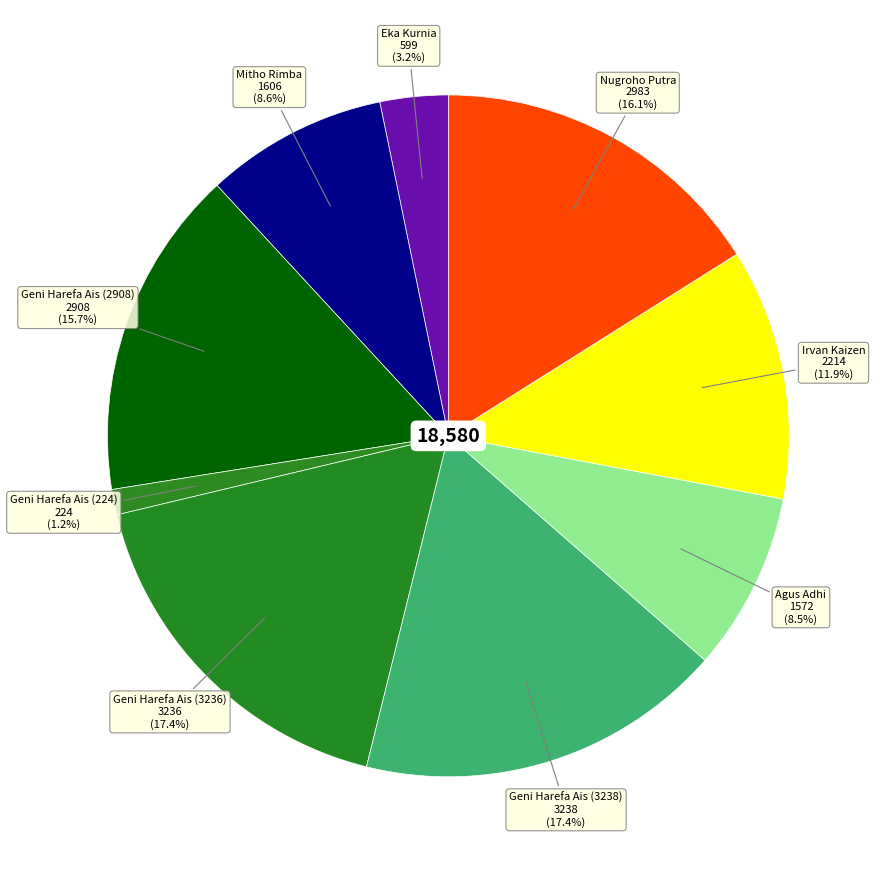

To the nearest percent, what percentage of the pie is Nugroho Putra?

16%